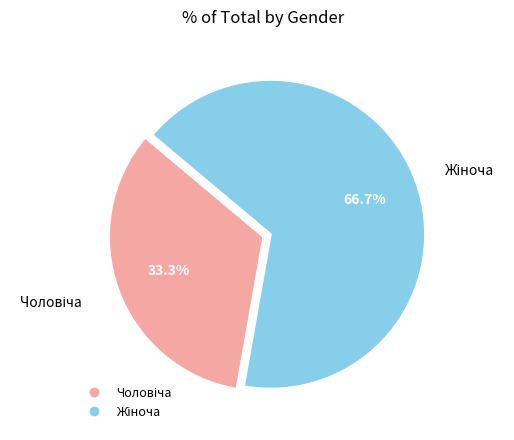

To the nearest percent, what is the average slice percentage?

50%